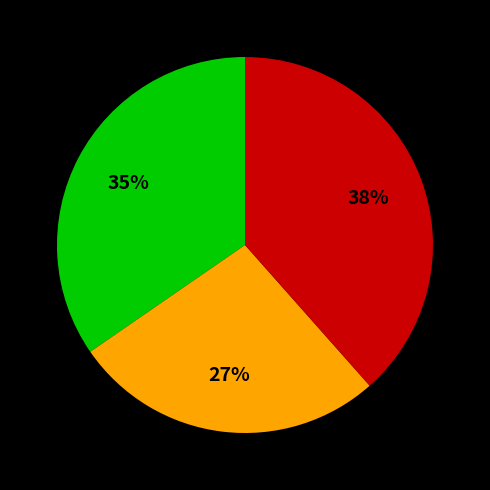

How many segments does this pie chart have?

3